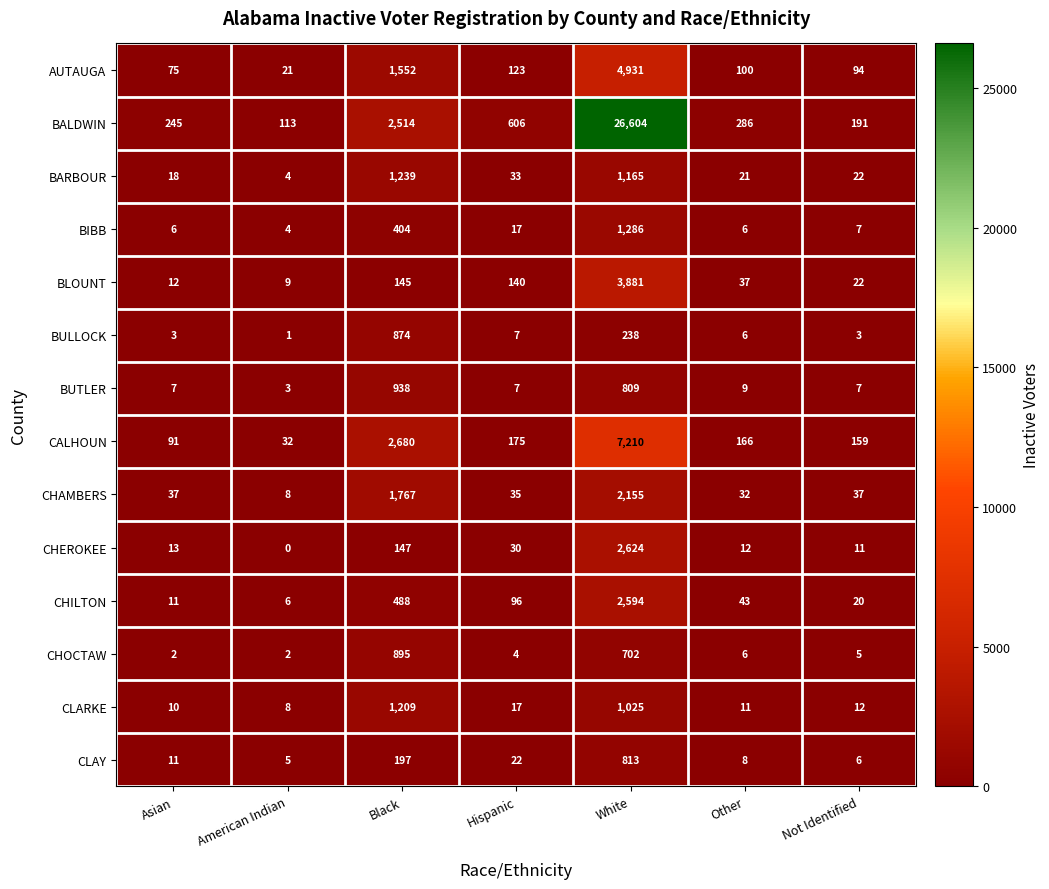

At which category does the chart reach its minimum across all series?

American Indian